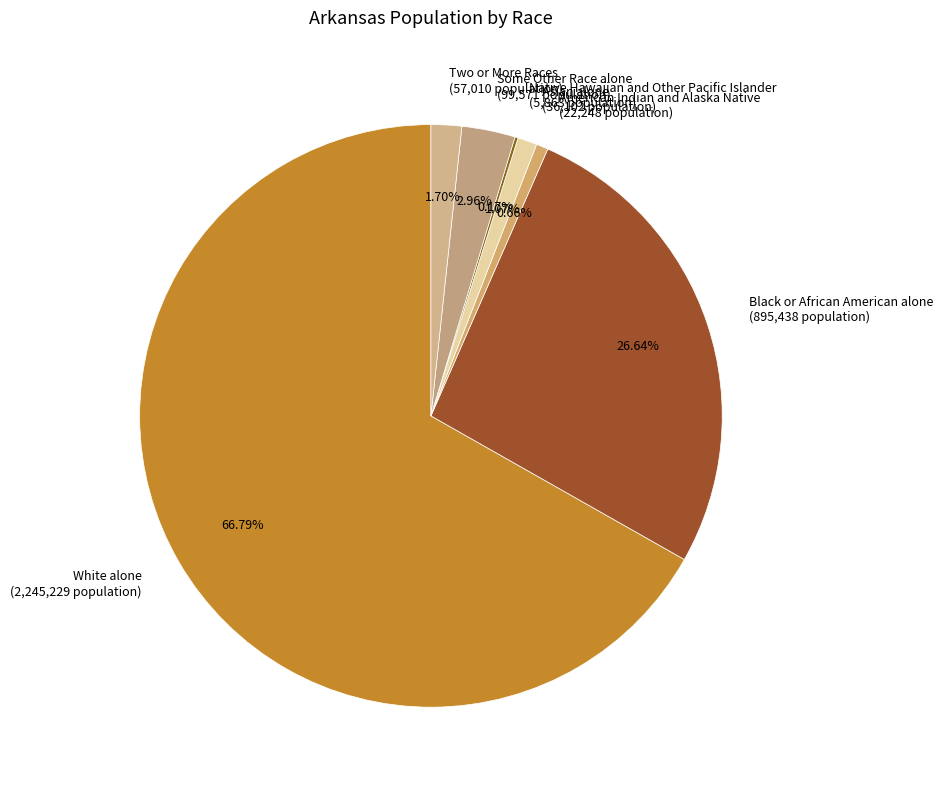

To the nearest percent, what portion does American Indian and Alaska Native represent?

1%